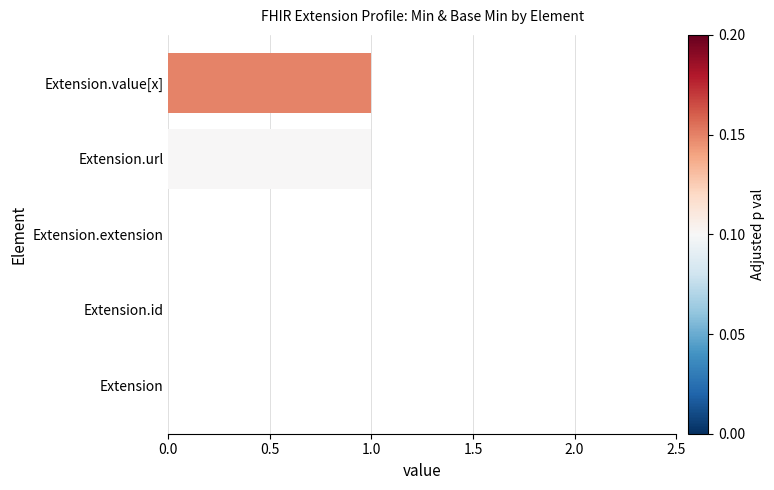

Which has a higher value, Extension or Extension.value[x]?

Extension.value[x]